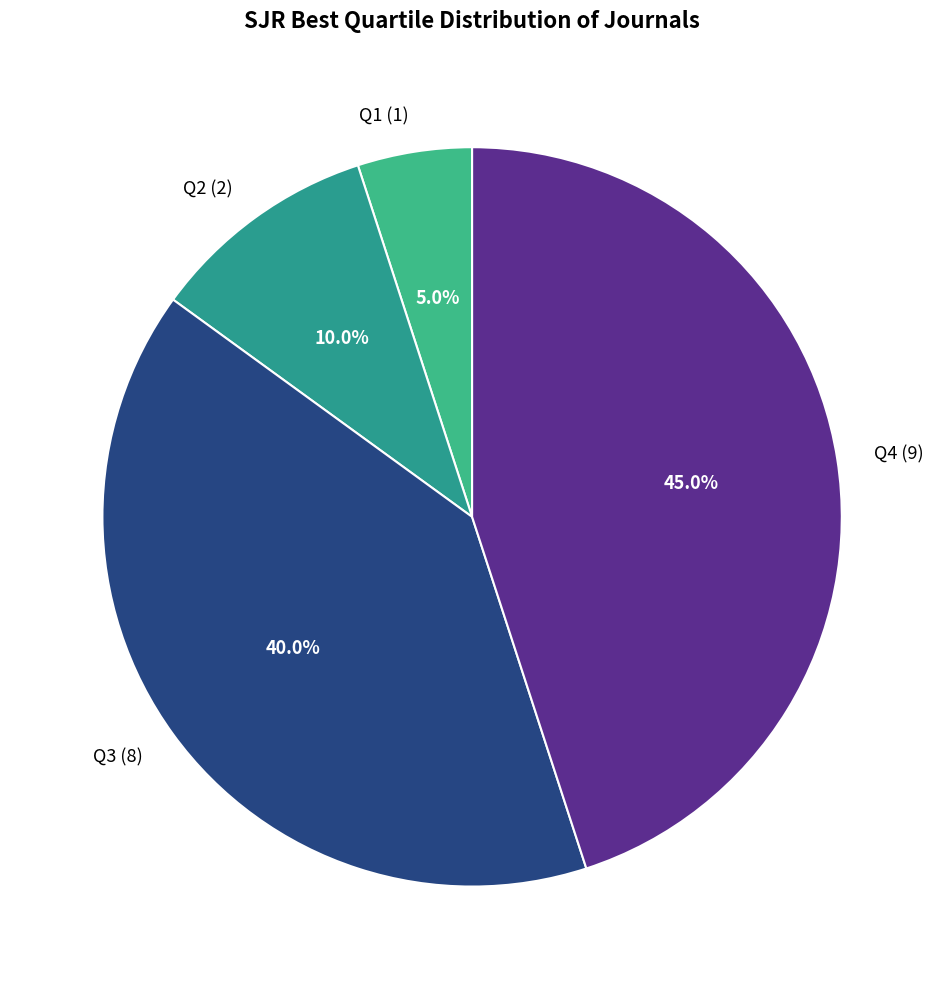

Does Q1 (1) represent more than half of the total?

No